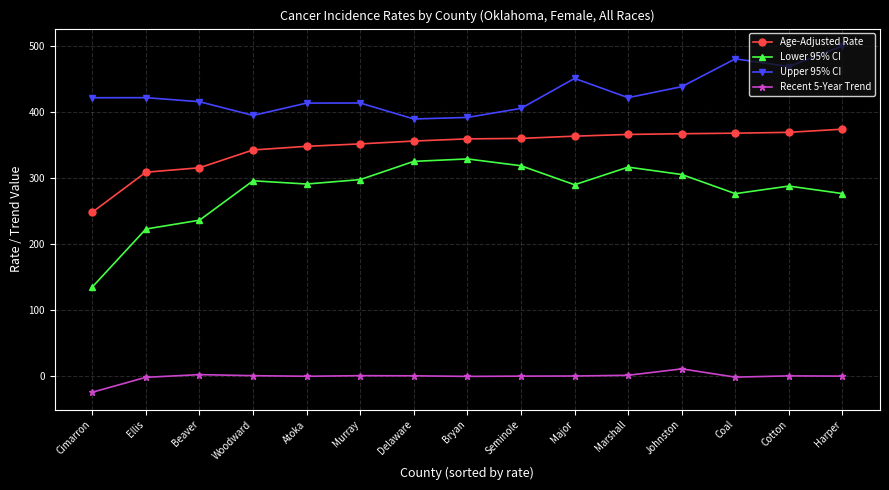

What is the value of the Age-Adjusted Rate point at the 11th from the left?

365.3